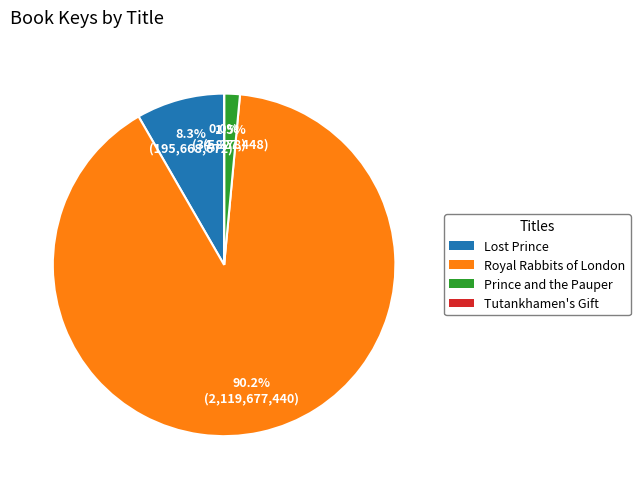

What is the largest slice in the pie chart?

Royal Rabbits of London